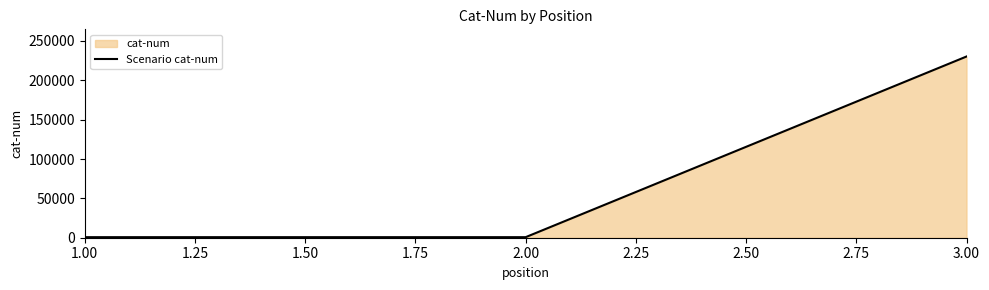

What is the maximum value shown in the chart?

230188